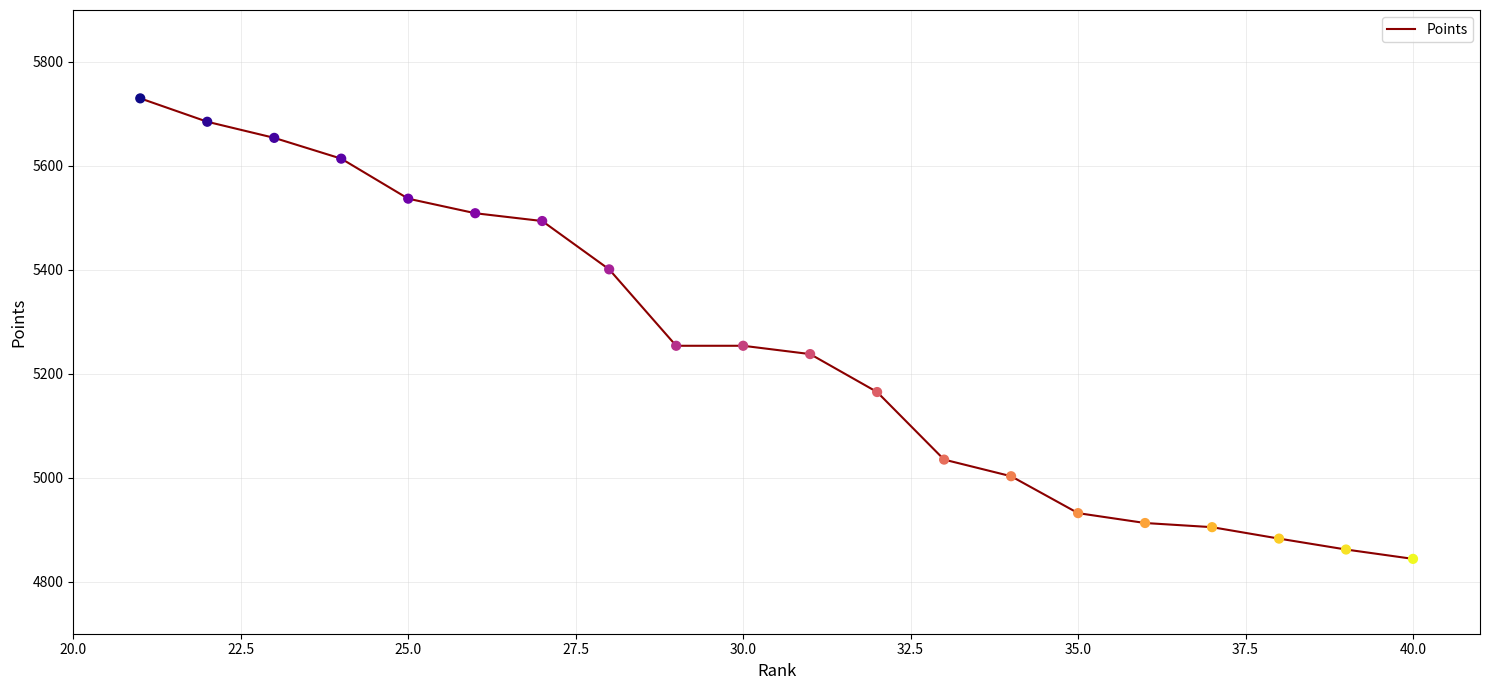

What is the minimum value shown in the chart?

4844